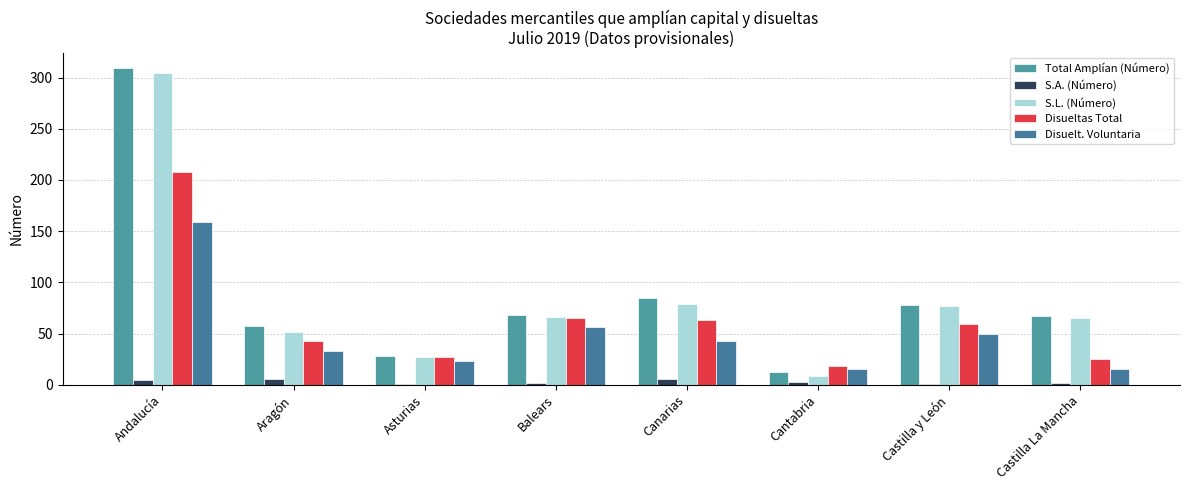

What is the approximate value of Total Amplían (Número) at Asturias?

28